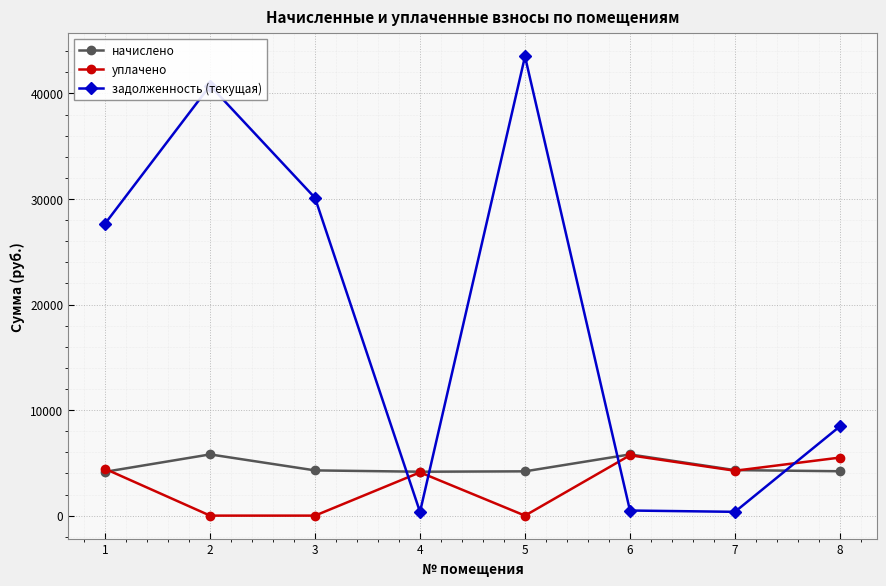

Between which two adjacent categories do задолженность (текущая) and начислено first intersect?

3 and 4